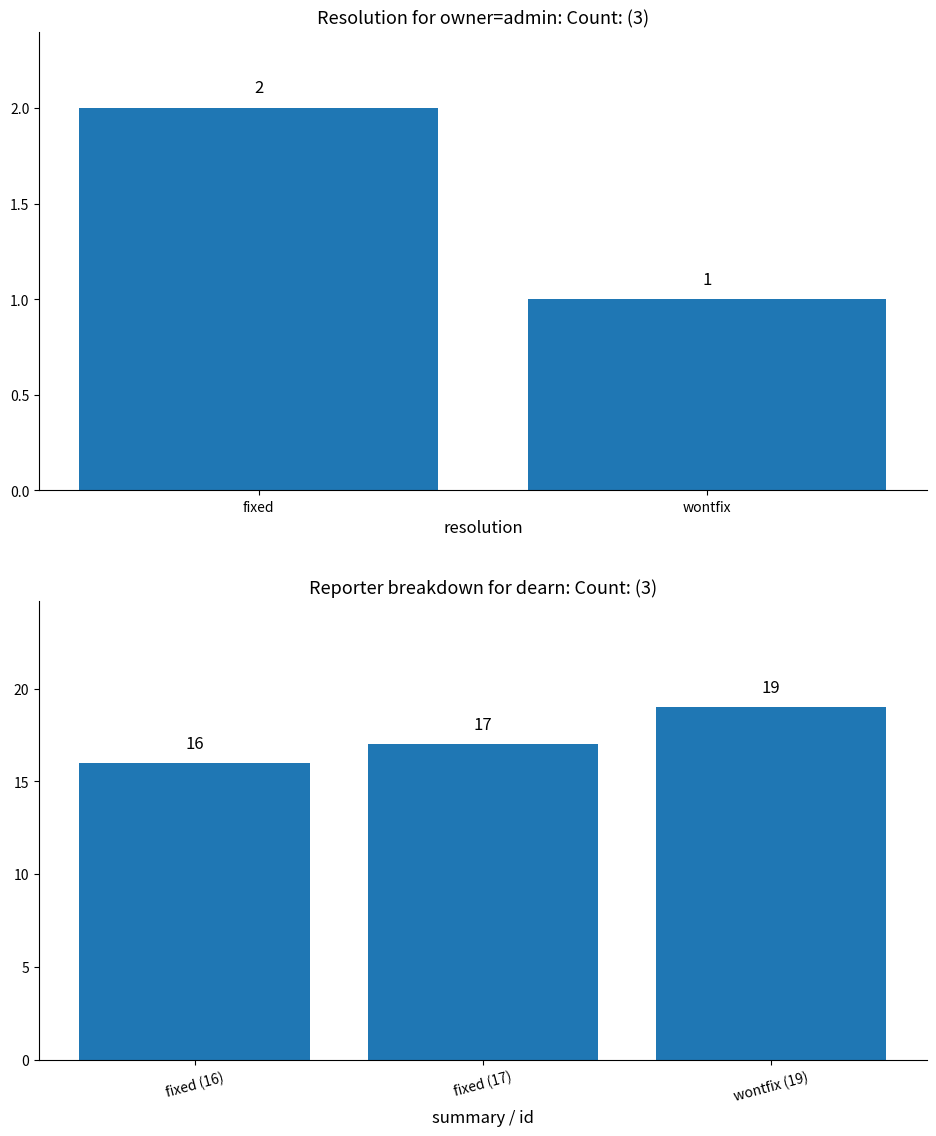

How many data points are less than 17?

1